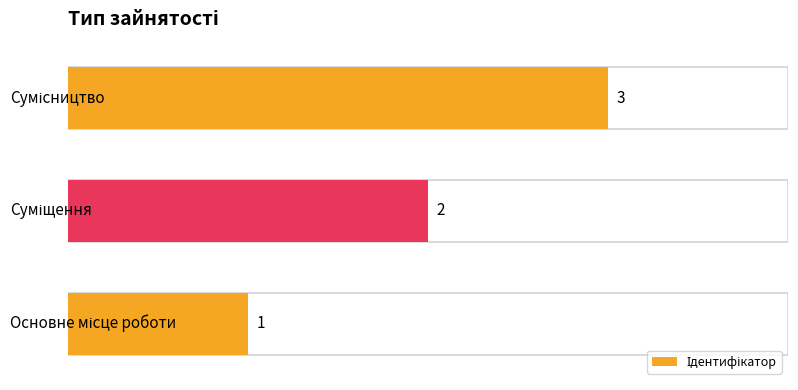

How many data points are less than 2?

1